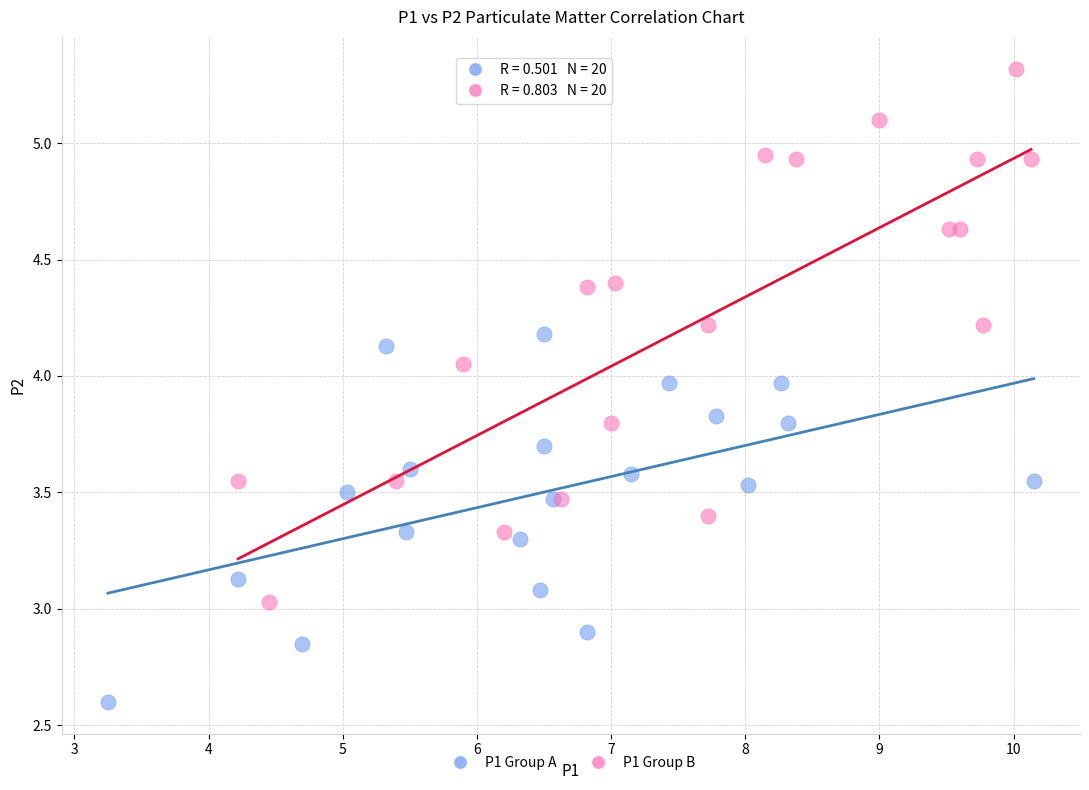

Which series has the widest spread of Y values?

P1 Group B